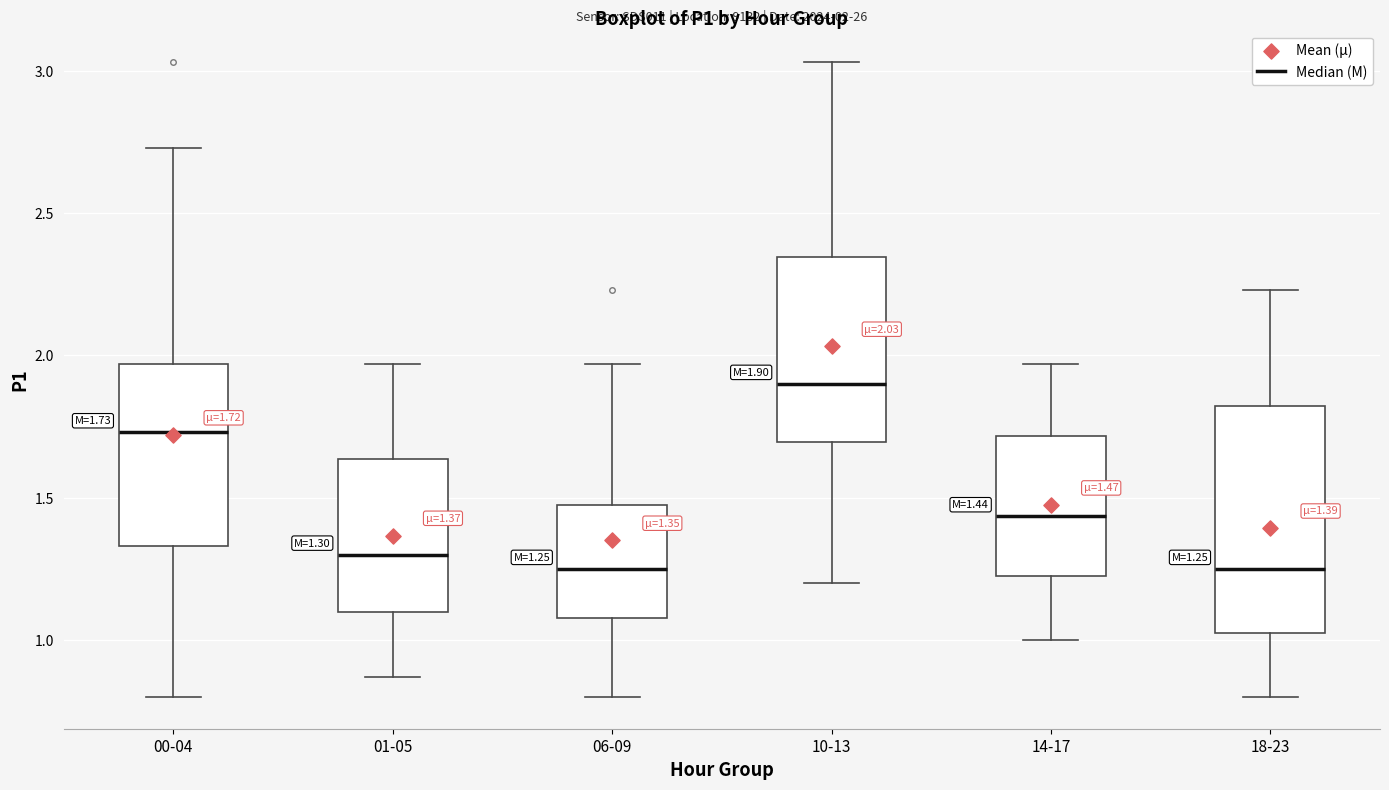

Which box is the tallest, from its lower edge to its upper edge?

18-23